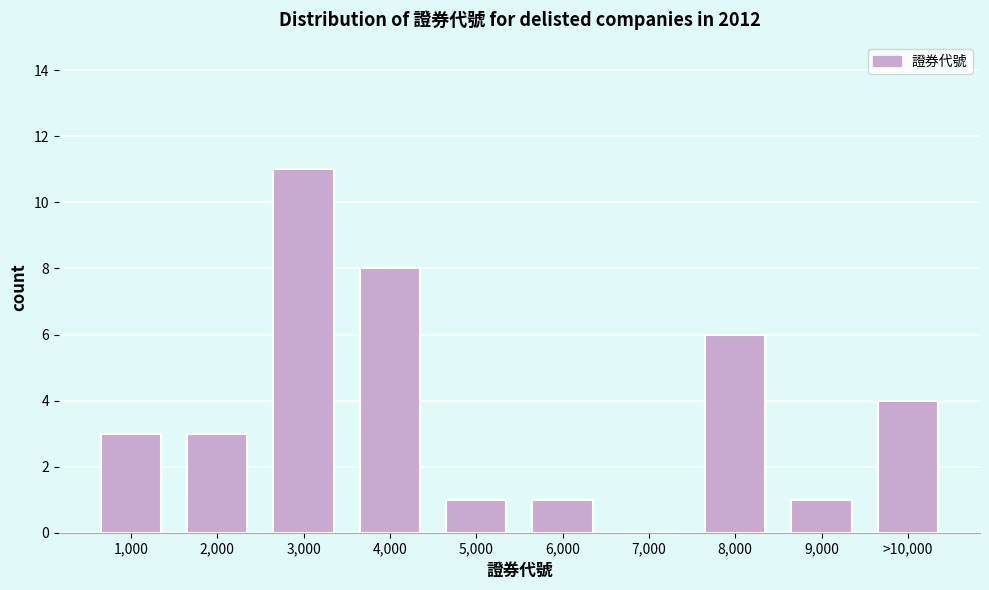

Reading left to right, what are all the values shown in this chart?

1,000=3	2,000=3	3,000=11	4,000=8	5,000=1	6,000=1	7,000=0	8,000=6	9,000=1	>10,000=4